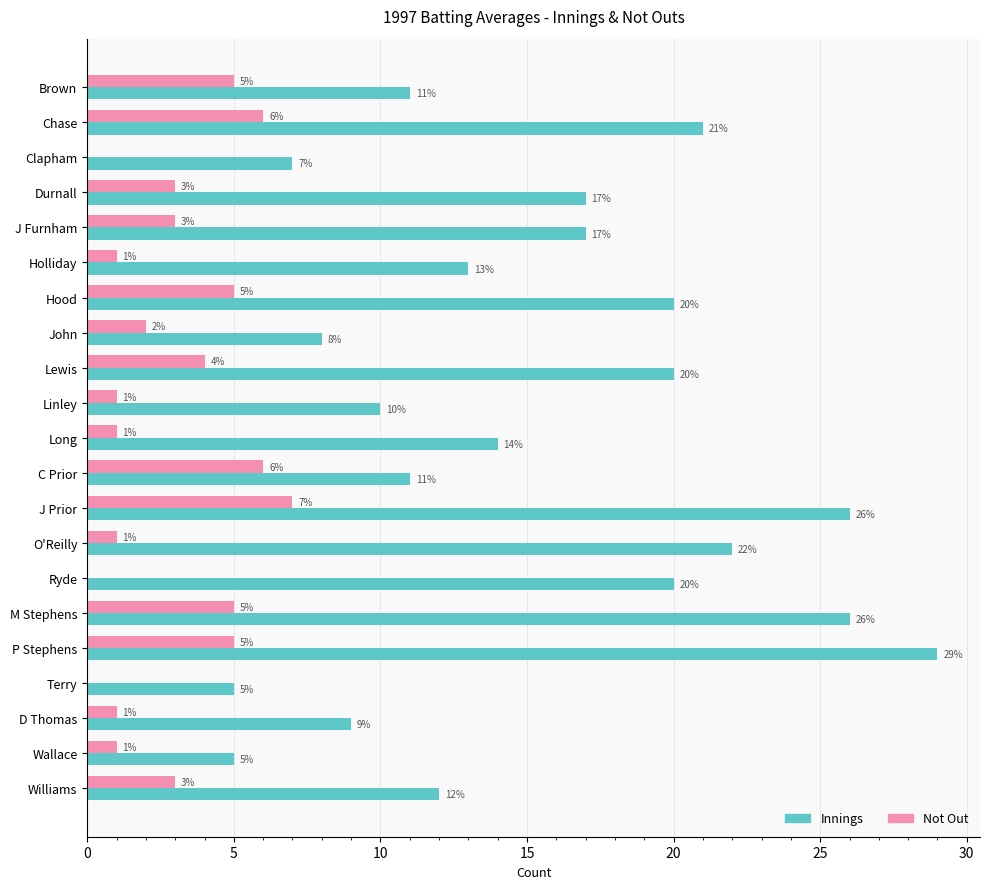

Read the Innings value at Hood, to the nearest 5.

20